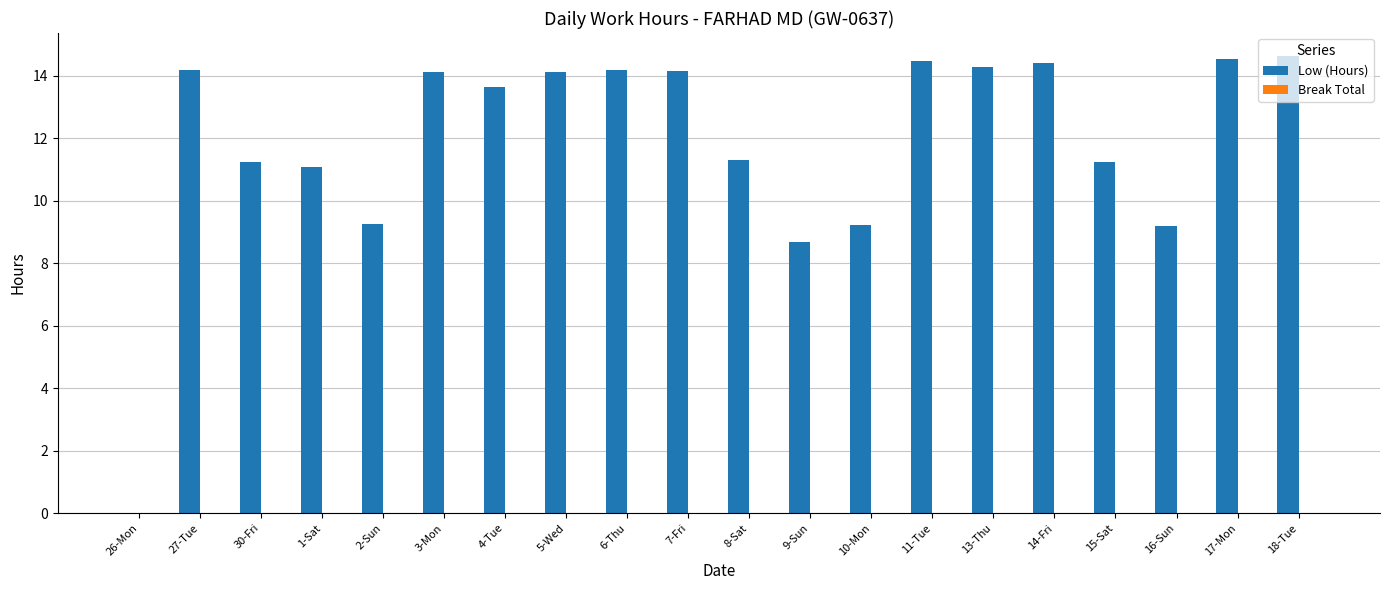

Are the bars horizontal?

No